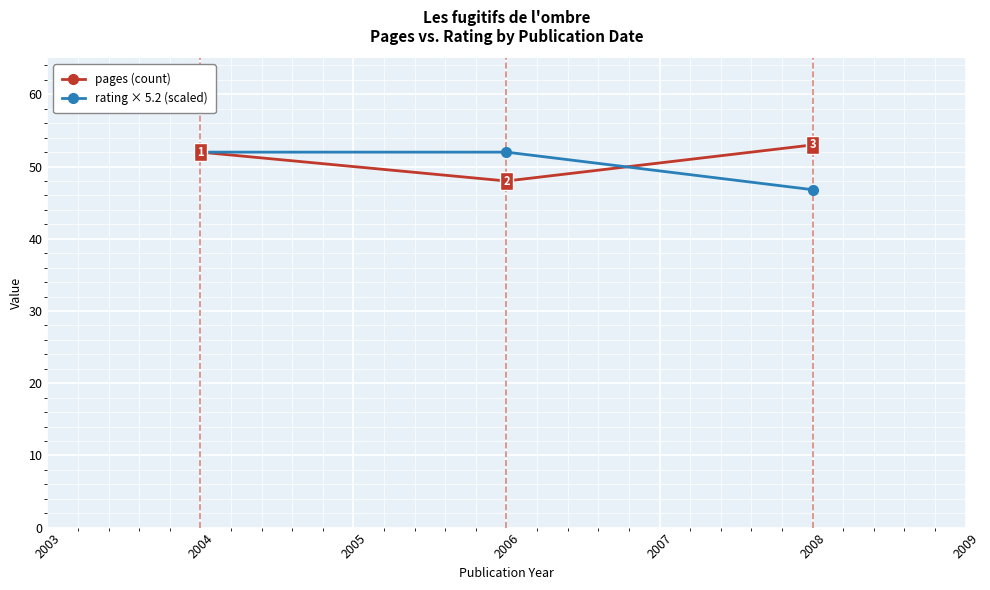

At which category is the sum across all series the highest?

2004